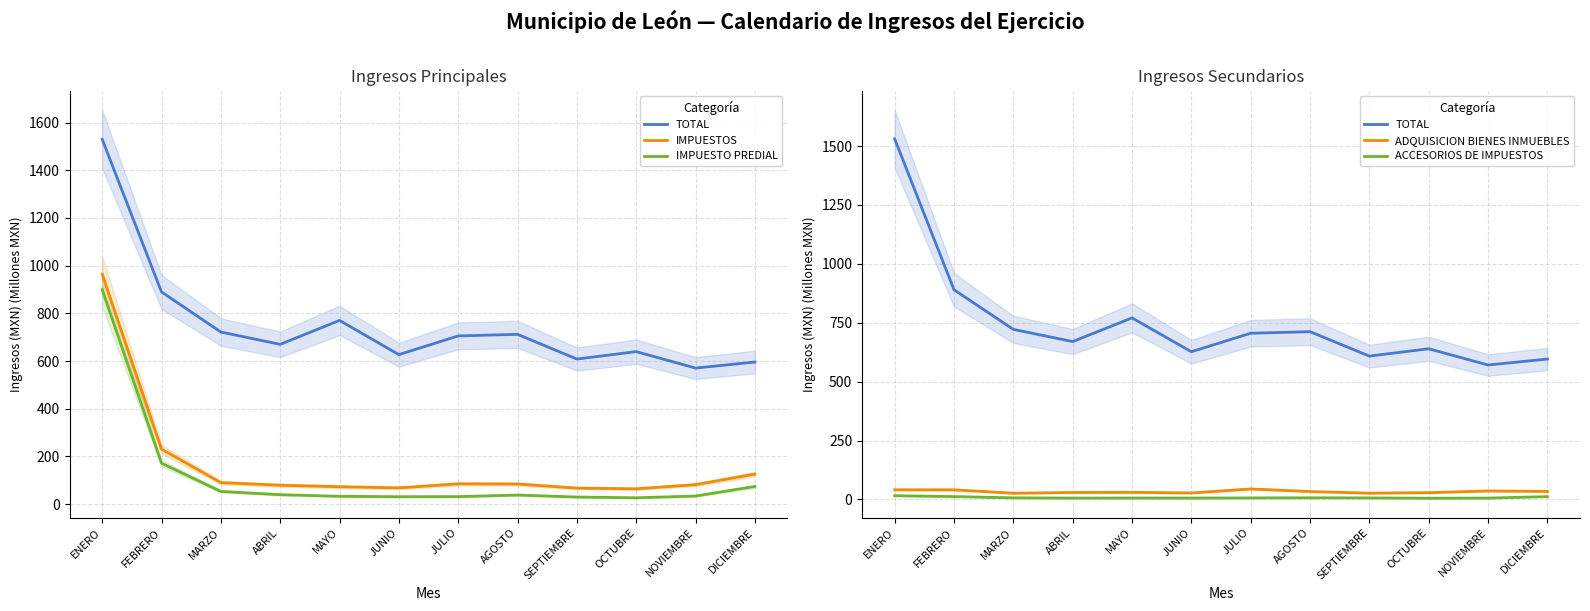

Is it true that TOTAL equals 721.8 at MARZO?

True